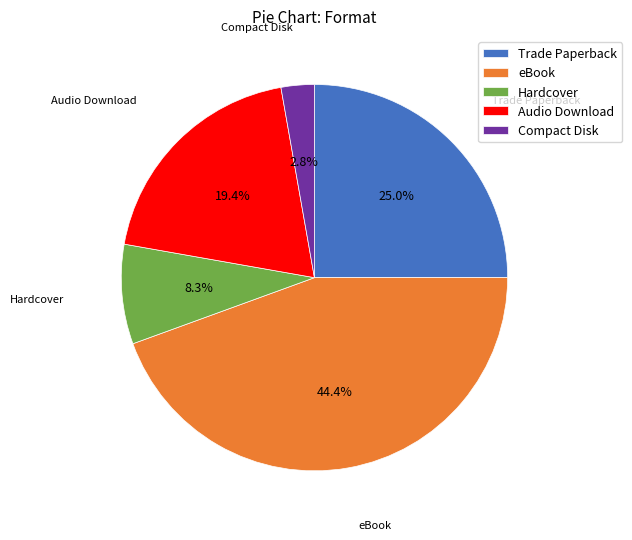

Between Trade Paperback and Audio Download, which is larger?

Trade Paperback